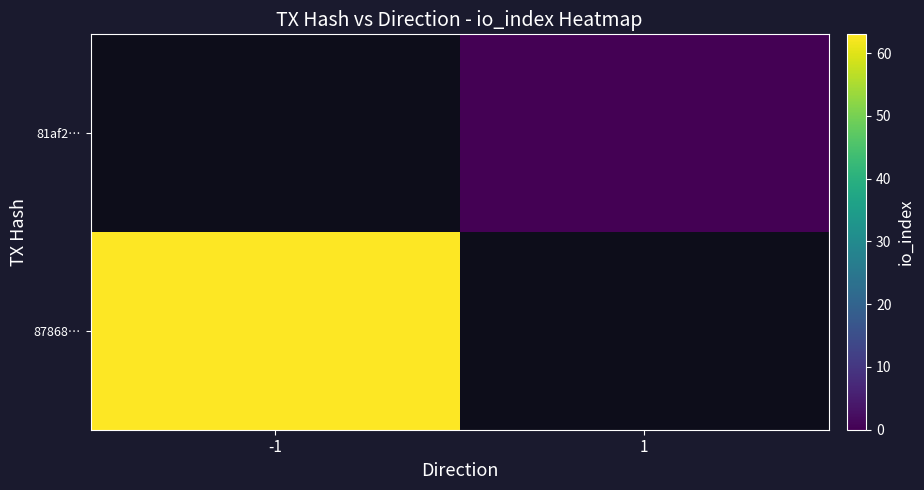

List the series in order of their peak value, highest first.

87868…, 81af2…